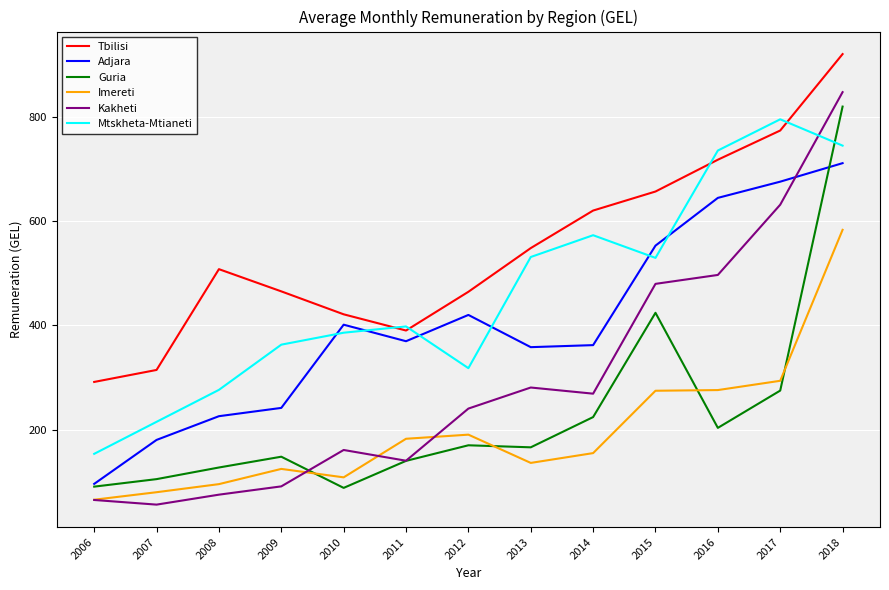

What is the total value across all series at 2010?

1567.4